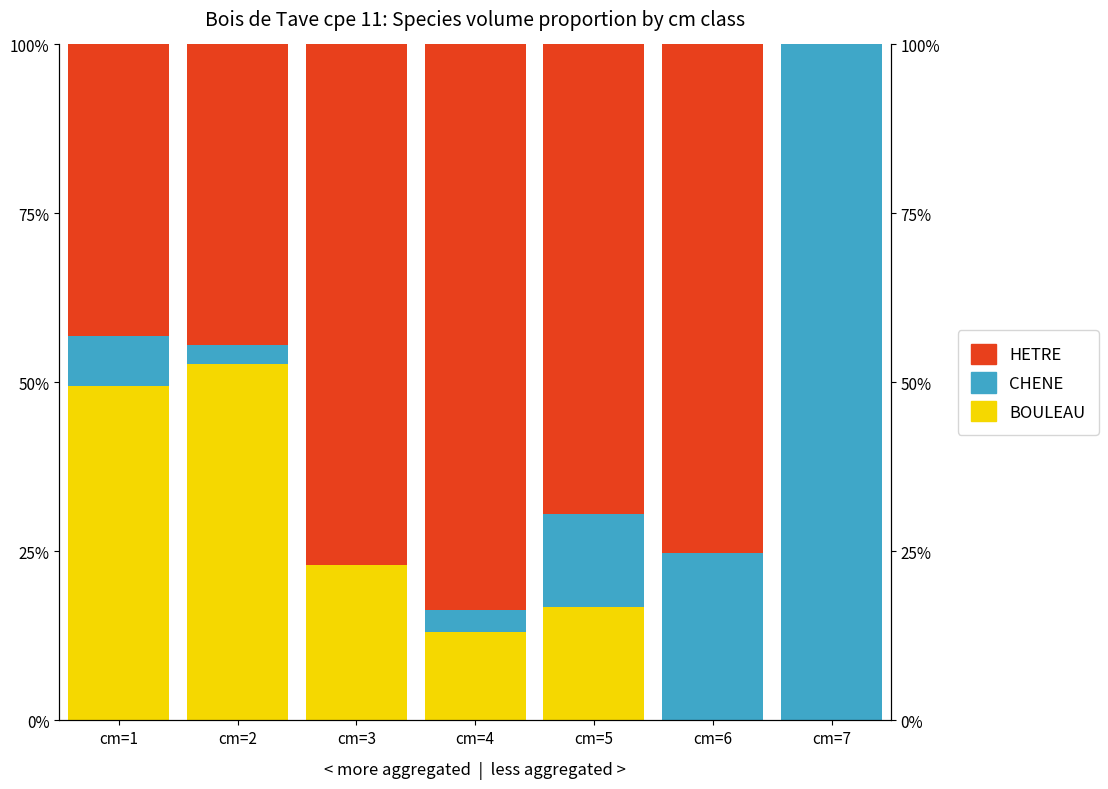

What is the sum of all CHENE values?

1.5